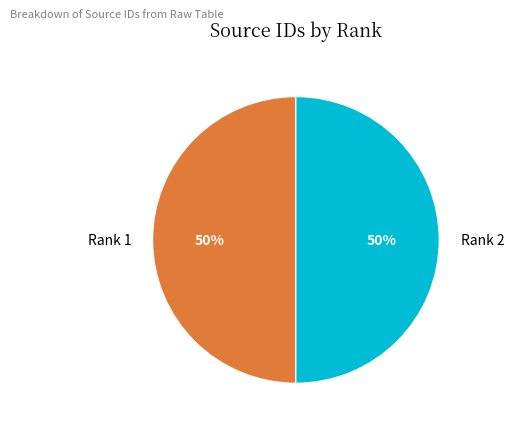

Is the sum of Rank 2 and Rank 1 greater than half?

Yes